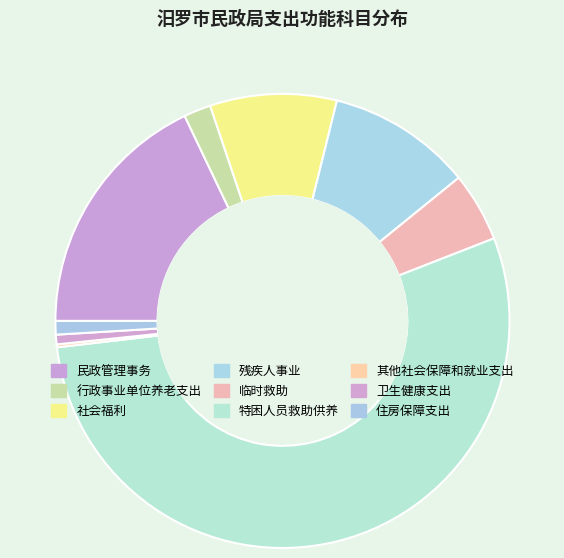

True or false: 住房保障支出 accounts for 11% of the total.

False